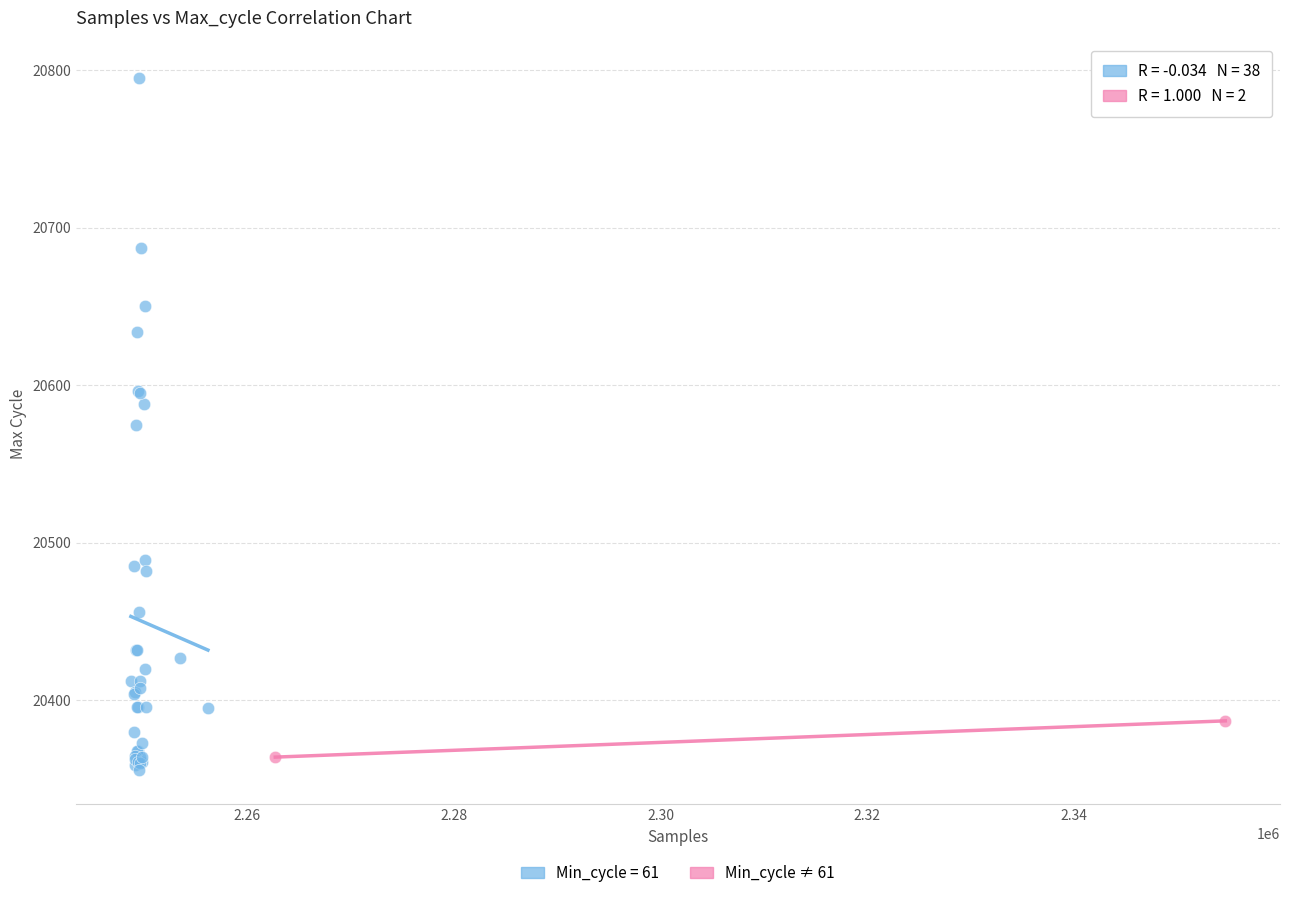

What are all the series names shown in the legend?

Min_cycle = 61, Min_cycle ≠ 61